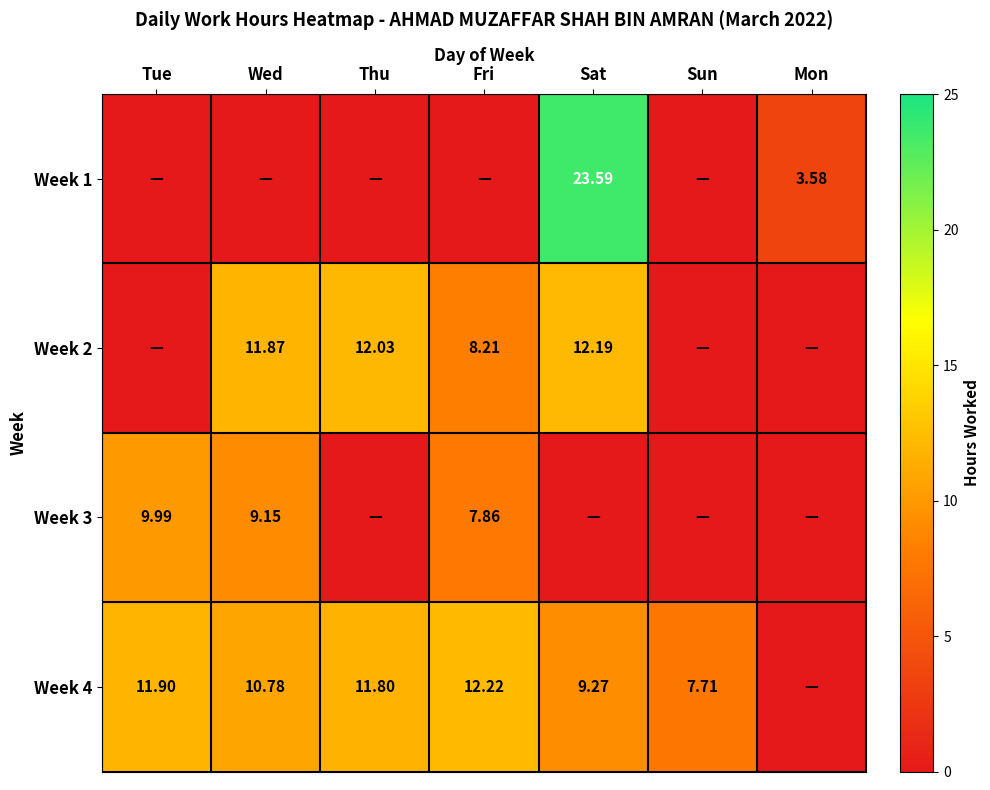

Is the value of Week 1 at Mon greater than the value of Week 2 at Fri?

No